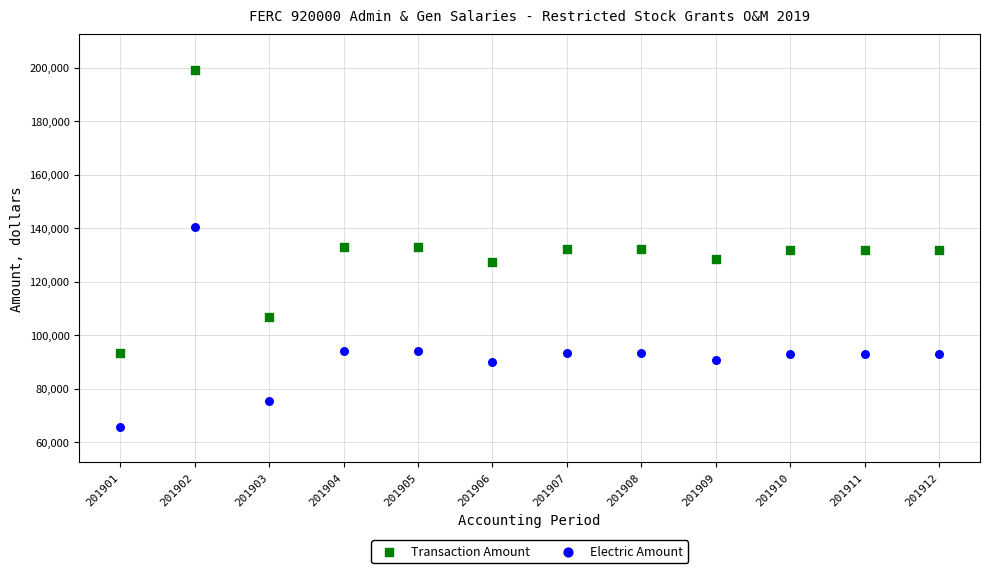

Which series has the largest Y range (max minus min)?

Transaction Amount